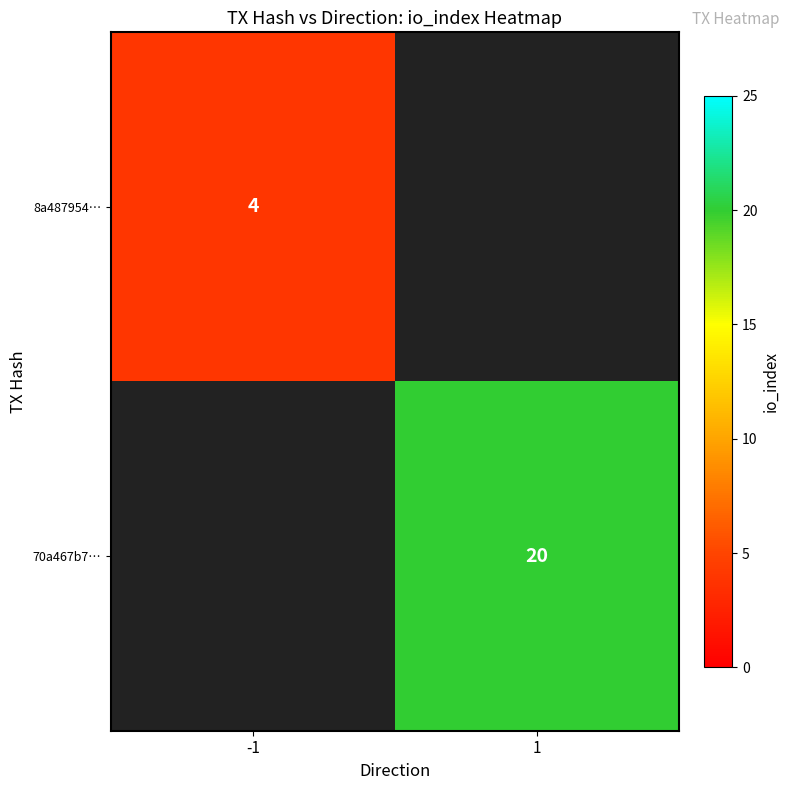

True or false: 70a467b7… has a value of 20 at 1.

True